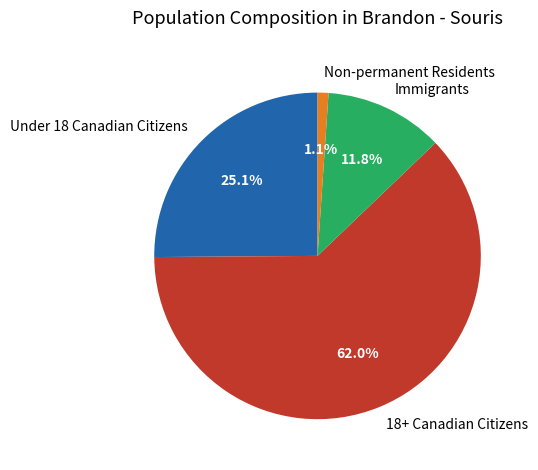

What is the ratio of the value at Under 18 Canadian Citizens to the value at 18+ Canadian Citizens?

0.4